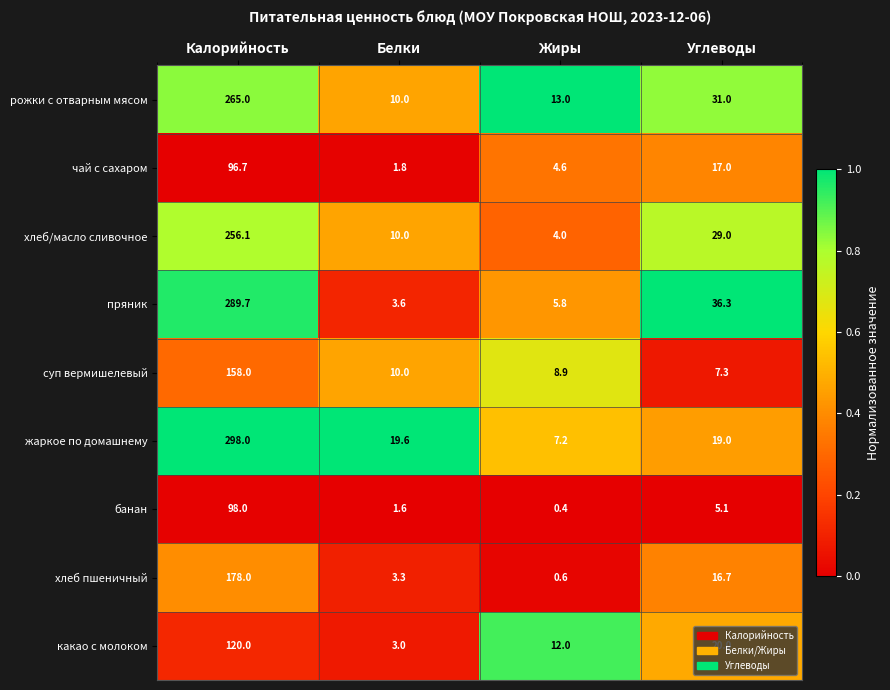

What is the difference between the highest and lowest values at Белки?

18.0